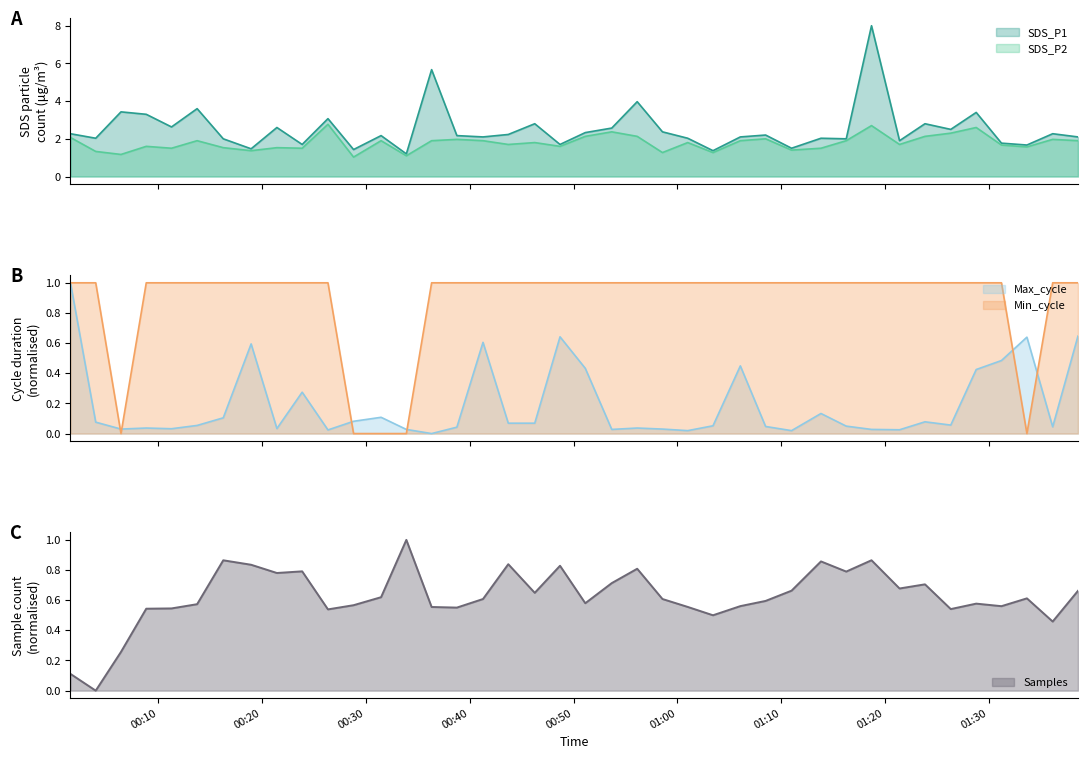

What is the lowest value of the SDS_P1 series?

1.2